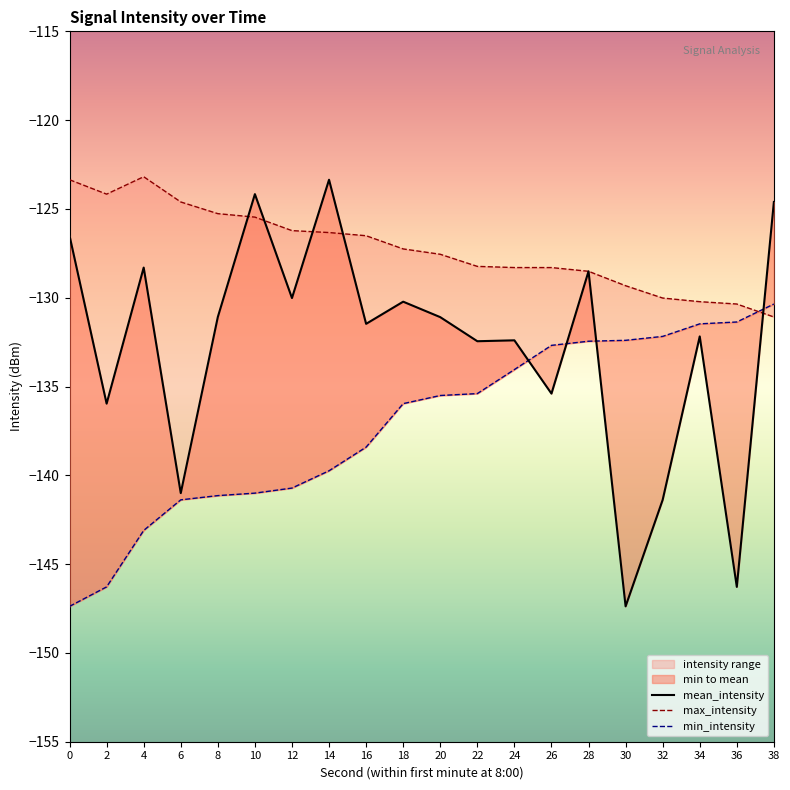

How many distinct data groups are displayed?

3